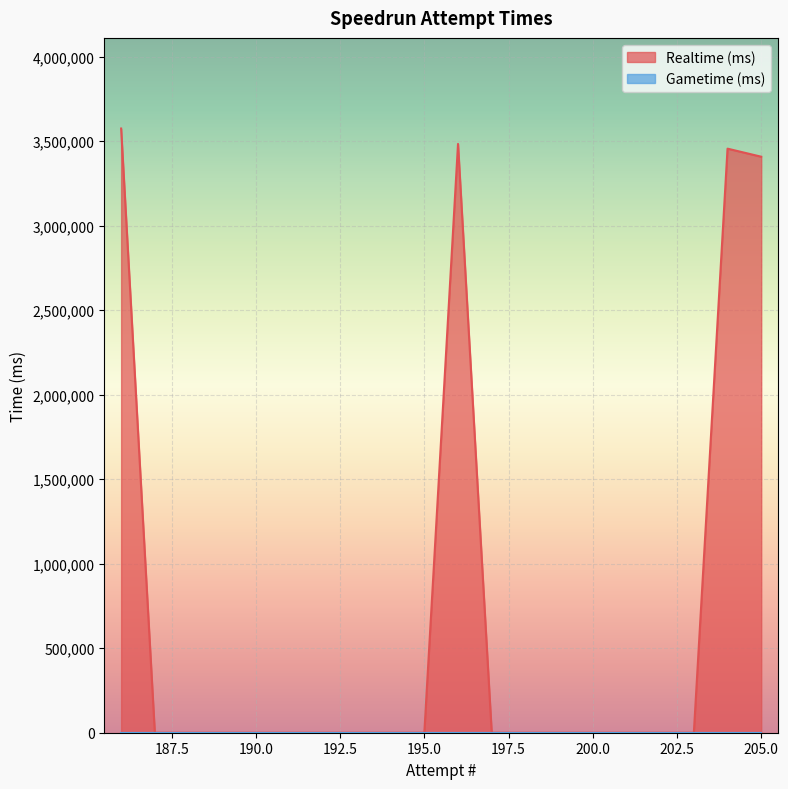

What is the difference between the maximum and minimum values?

3575034